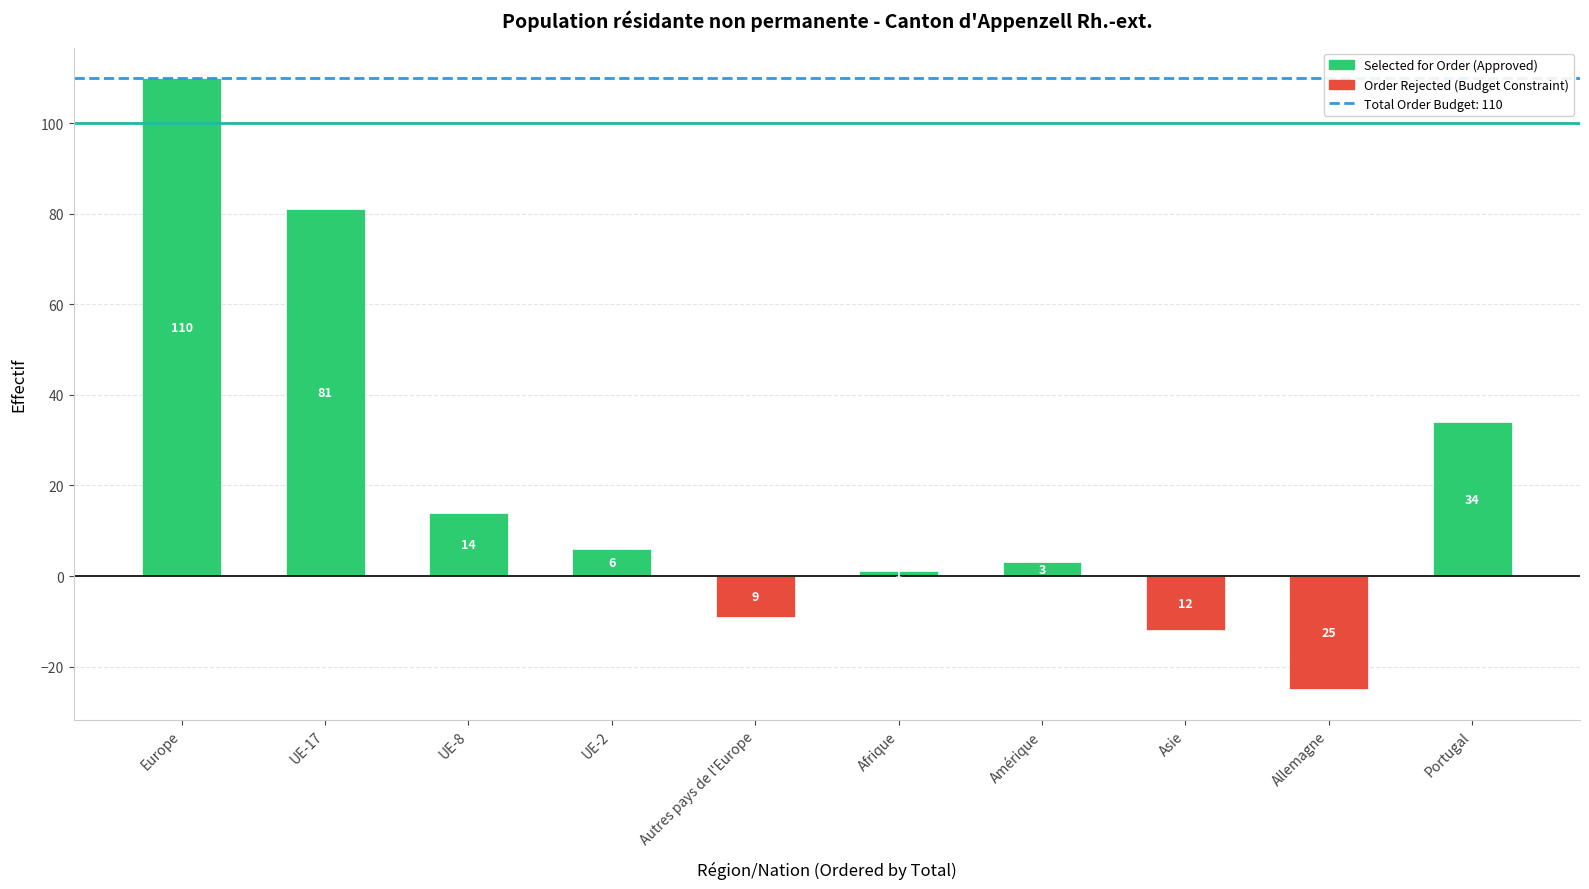

How many groups of bars are there?

10